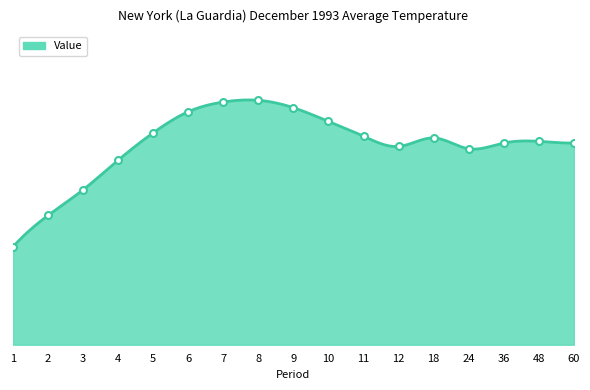

List the labels in order of value, largest first.

8, 7, 9, 6, 10, 5, 11, 18, 48, 36, 60, 12, 24, 4, 3, 2, 1